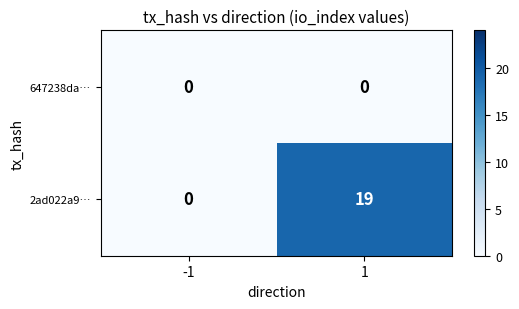

Is it true that 647238da… equals 0 at 1?

True